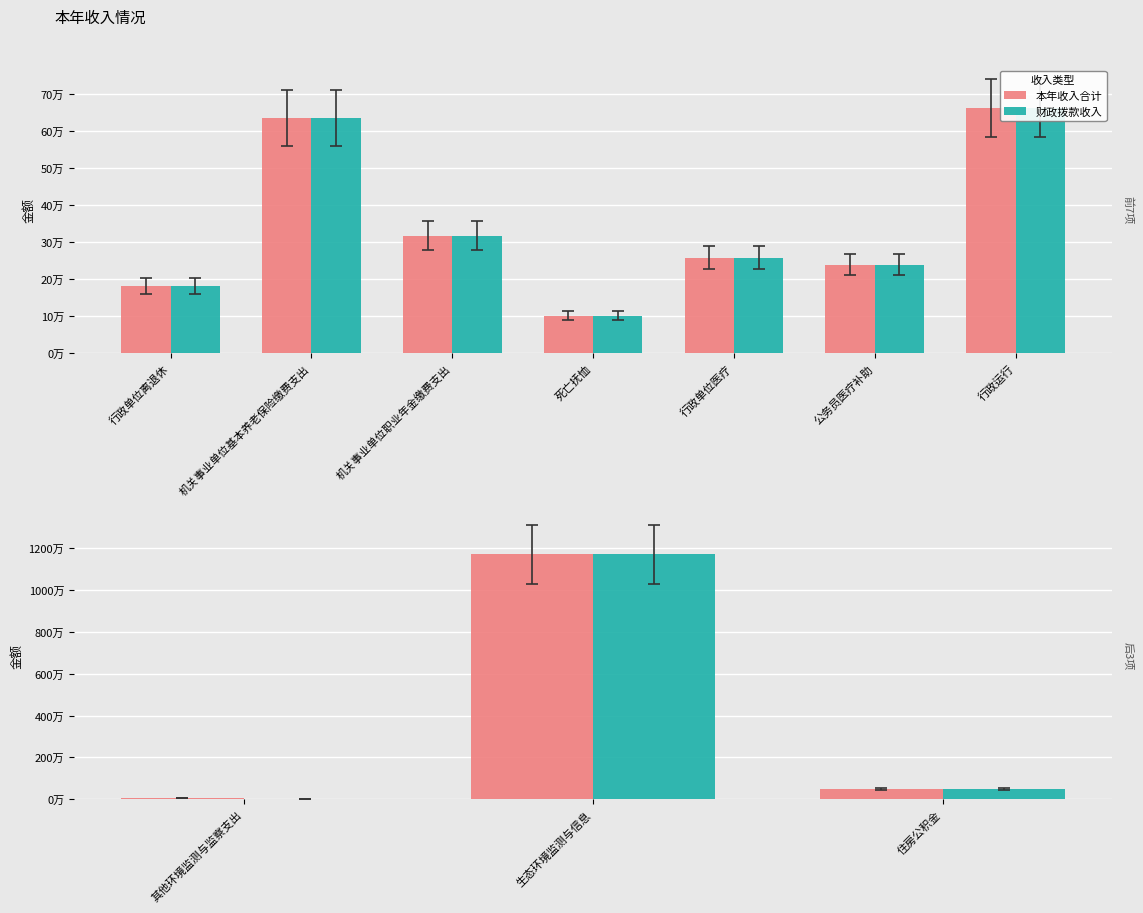

What is the value of the 财政拨款收入 bar at the 3rd from the left?

475890.0